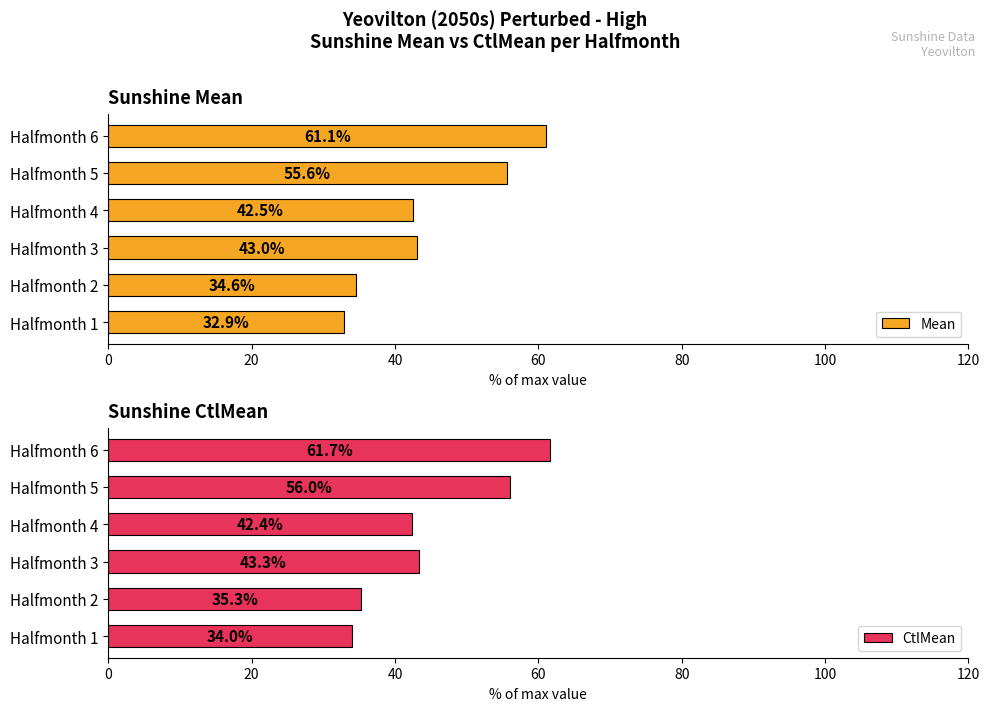

What are all the series names shown in the legend?

Mean, CtlMean